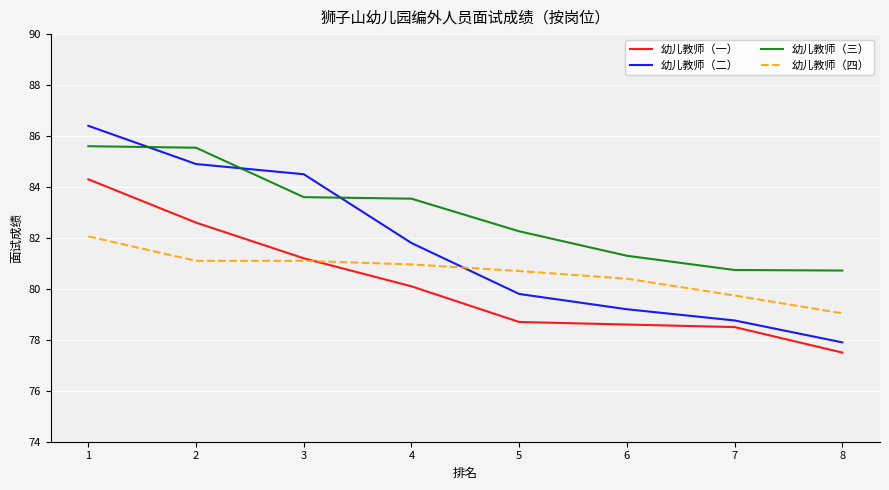

At which label does 幼儿教师（二） reach its minimum?

8